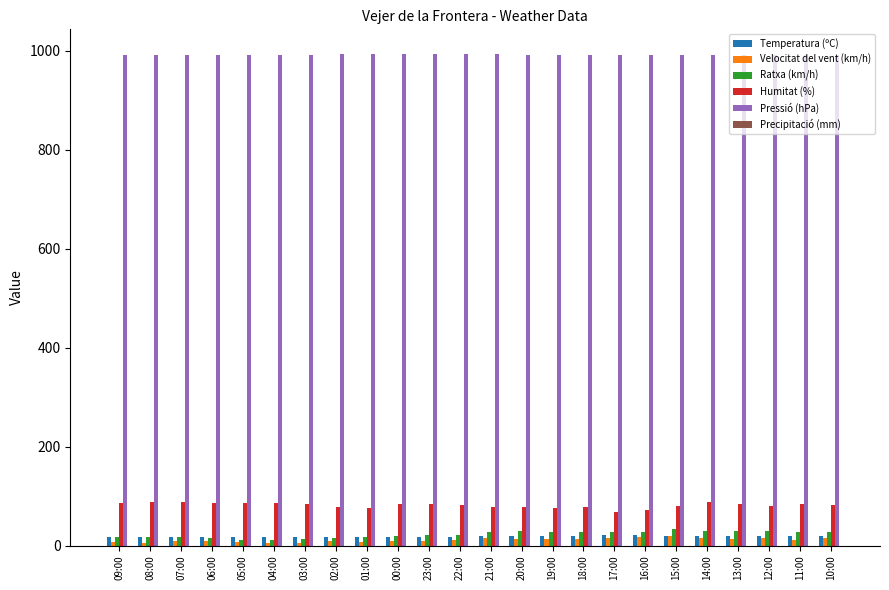

How many bars are there in total?

120